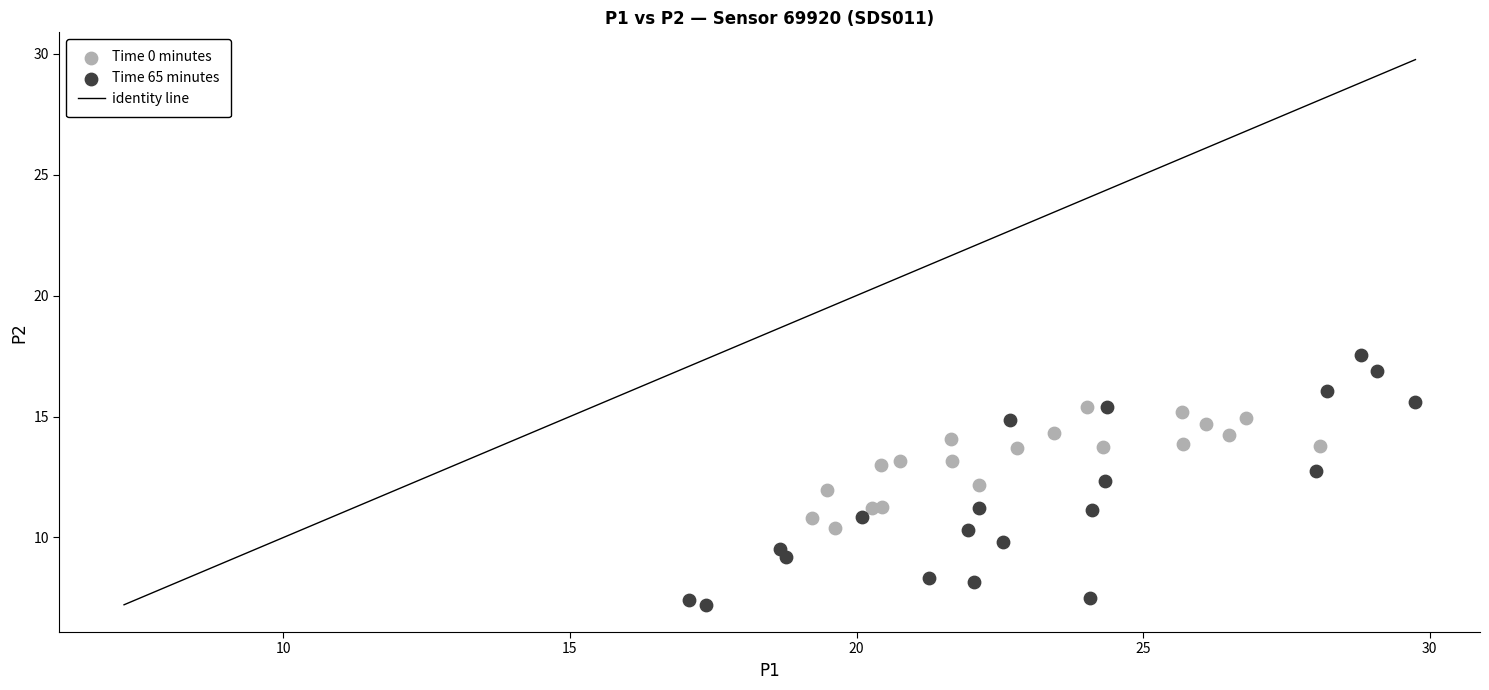

Which series has the largest Y range (max minus min)?

Time 65 minutes